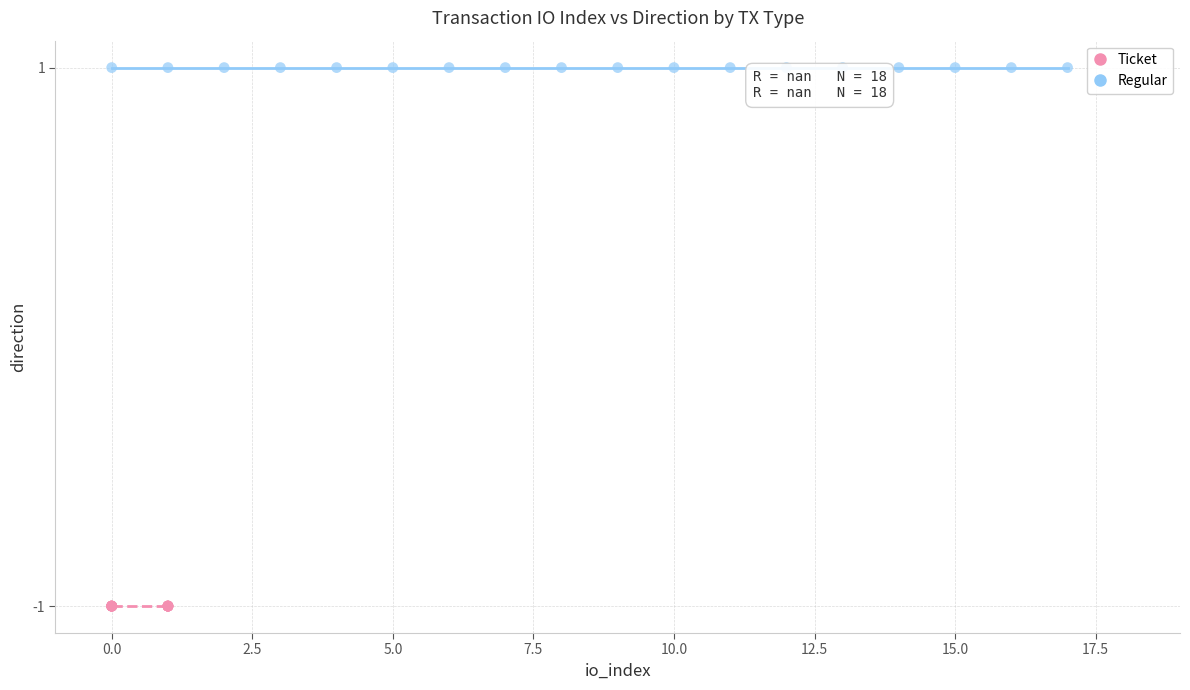

Which series contains the lowest Y value?

Ticket